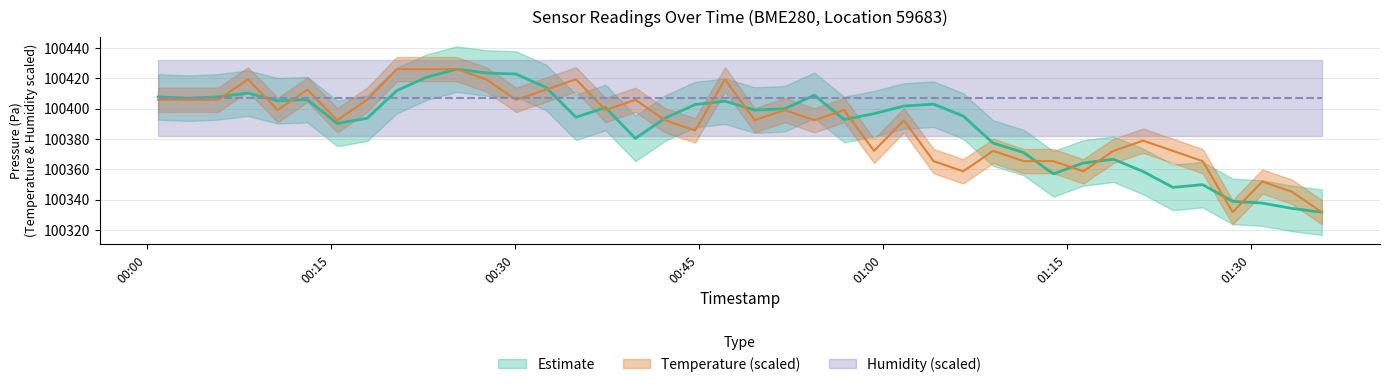

At which label does pressure first exceed 100399?

2024-02-15T00:00:55